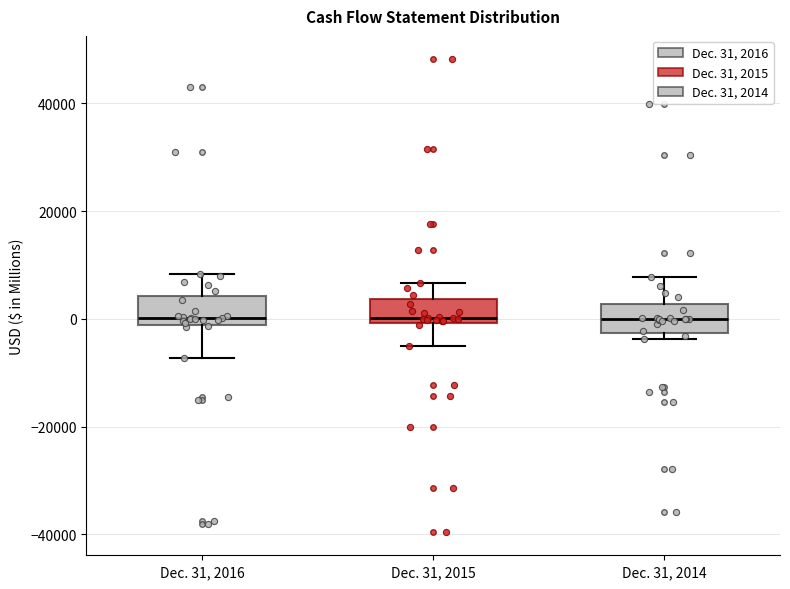

Where does the lower whisker of the box for Dec. 31, 2015 end on the y-axis? The values are not printed on the chart, so give them approximately, as read against the axis.

-6000